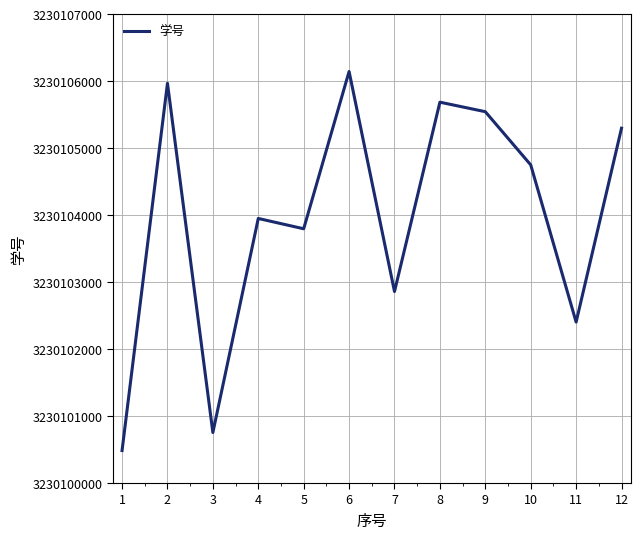

Rank the categories by value from highest to lowest.

6, 2, 8, 9, 12, 10, 4, 5, 7, 11, 3, 1